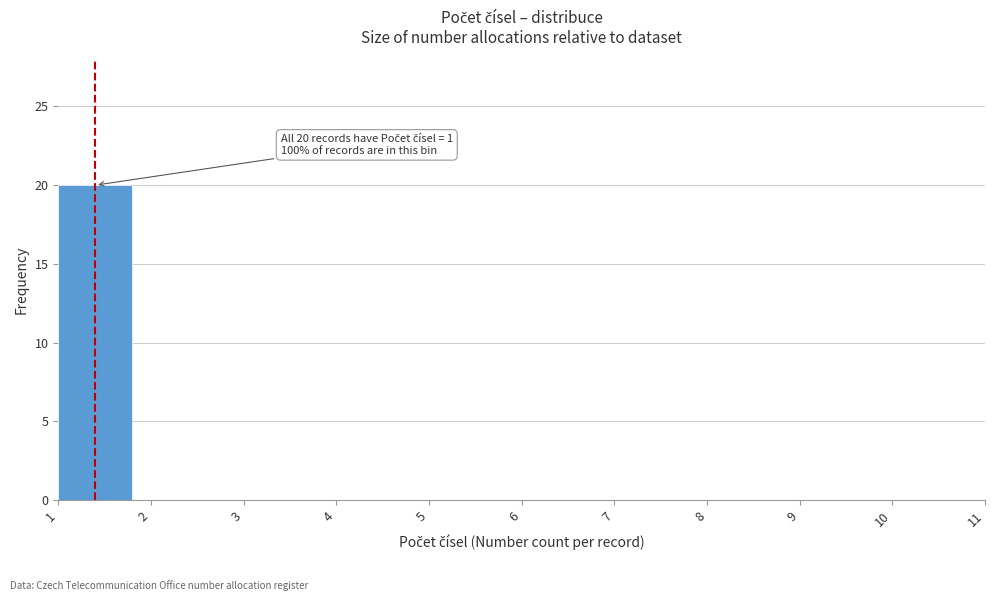

Over which range of the x-axis is the bar tallest?

1 to 2